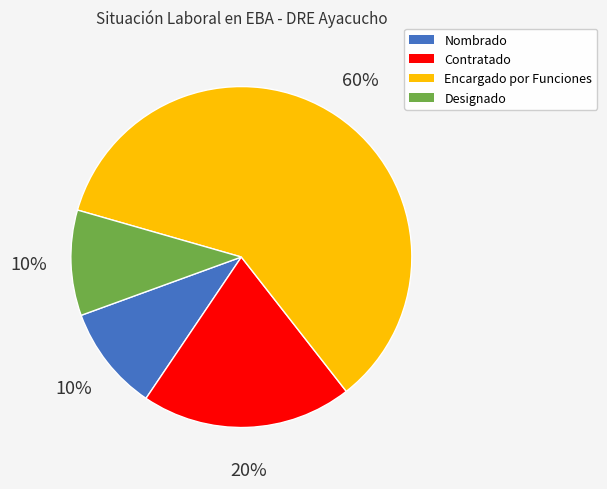

Which category has the biggest portion of the pie?

Encargado por Funciones